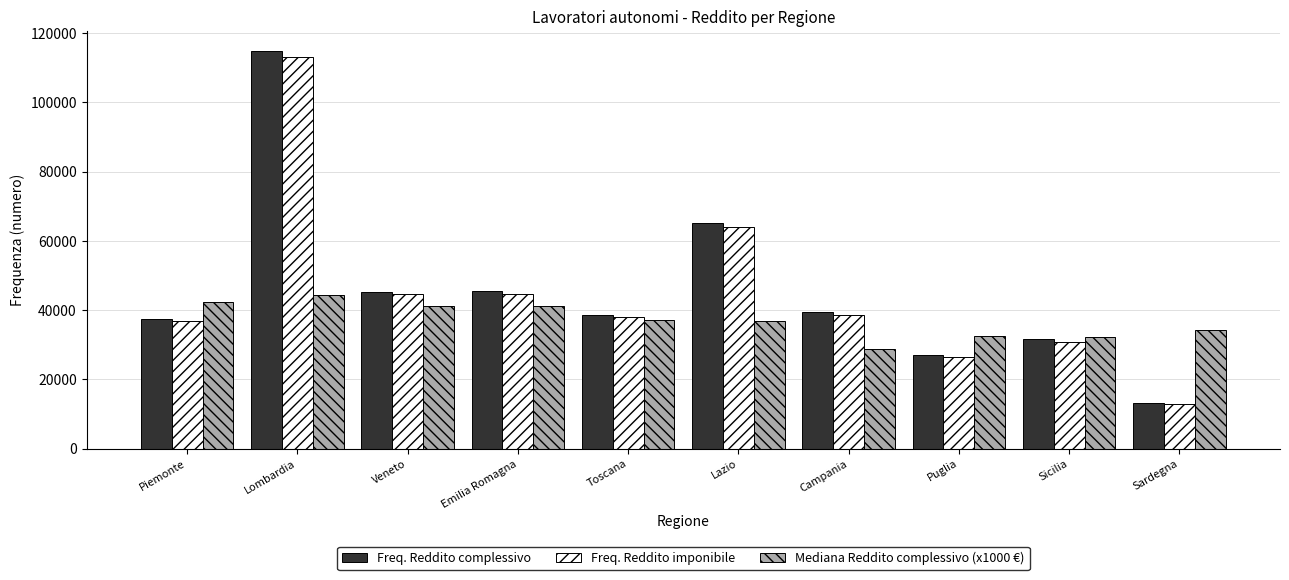

The Freq. Reddito complessivo series shows 31530.0 at Sicilia. True or false?

True